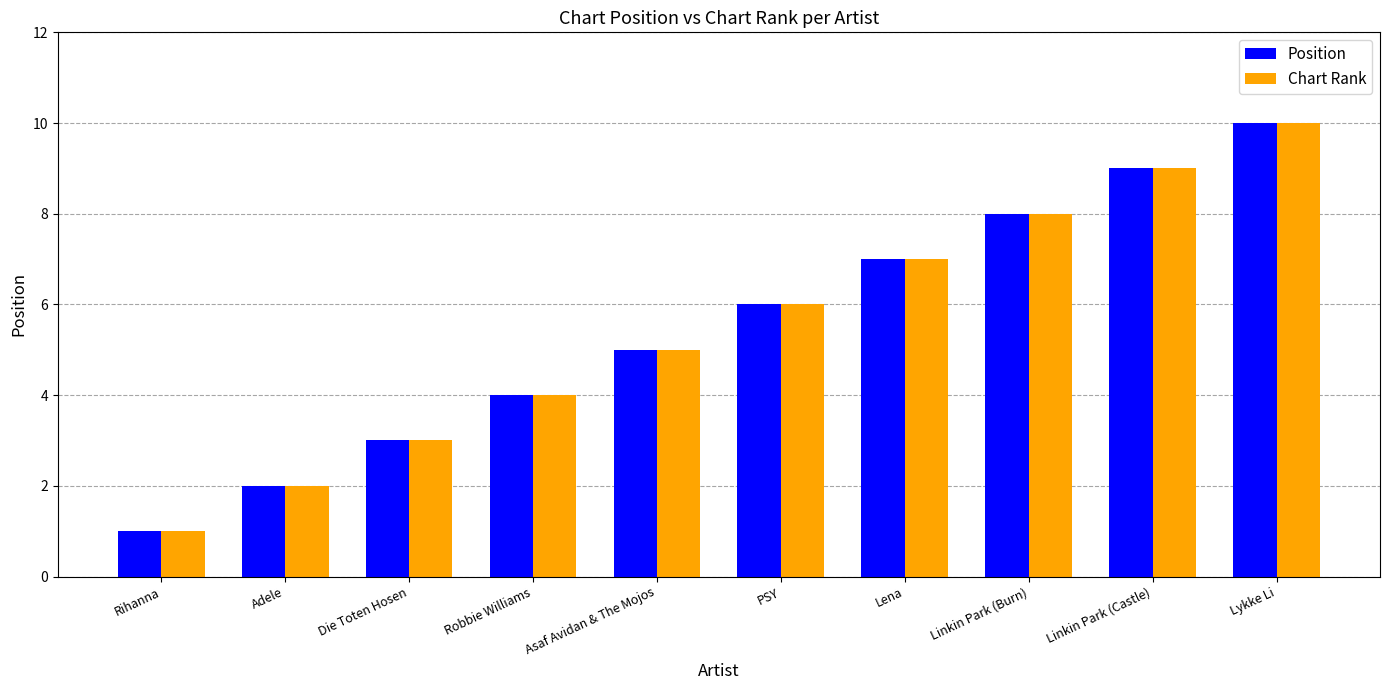

What is the difference between the maximum and minimum values in the Position series?

9